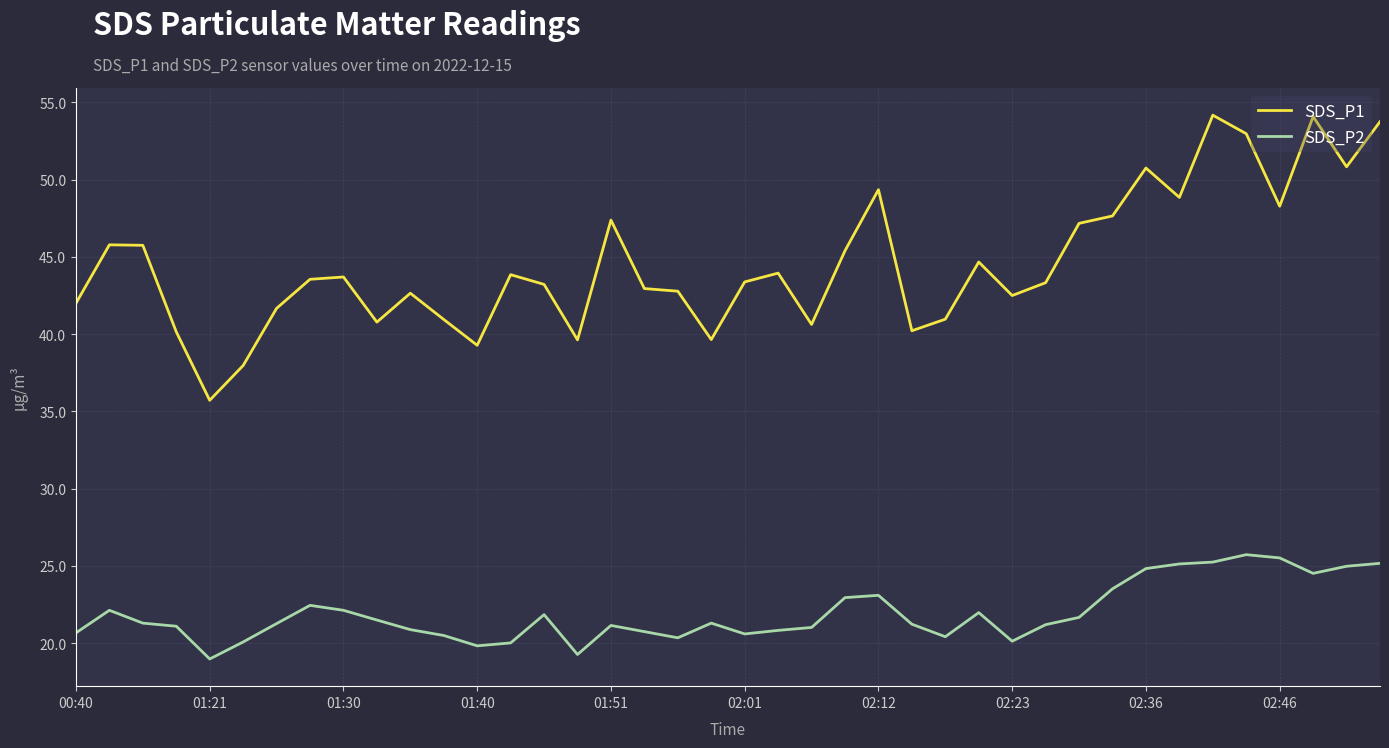

Count the number of categories in the chart.

40